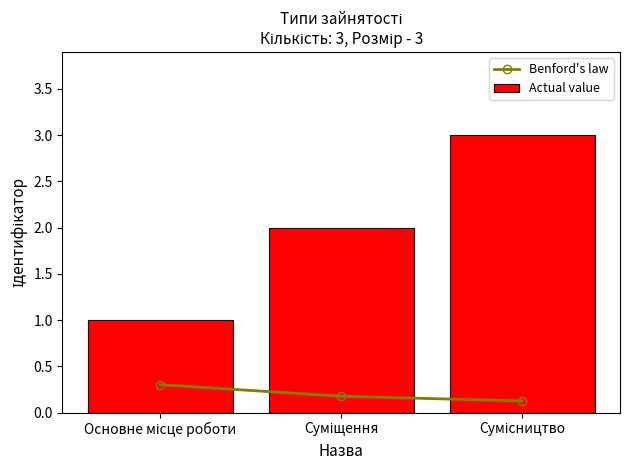

What is the difference between the Benford's law values at Суміщення and Основне місце роботи?

0.1